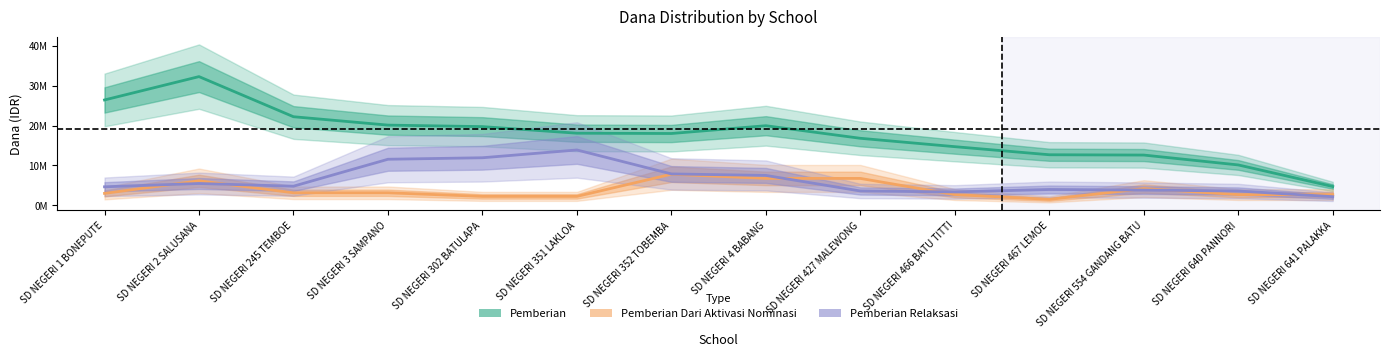

What is the sum of the Pemberian Dari Aktivasi Nominasi values at SD NEGERI 466 BATU TITTI and SD NEGERI 641 PALAKKA?

5400000